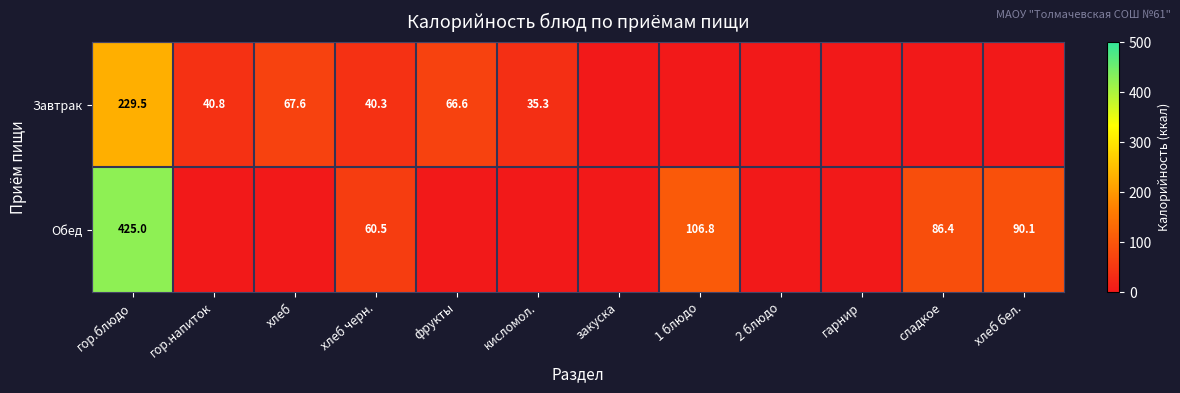

What is the difference between the Обед values at хлеб черн. and 1 блюдо?

46.3